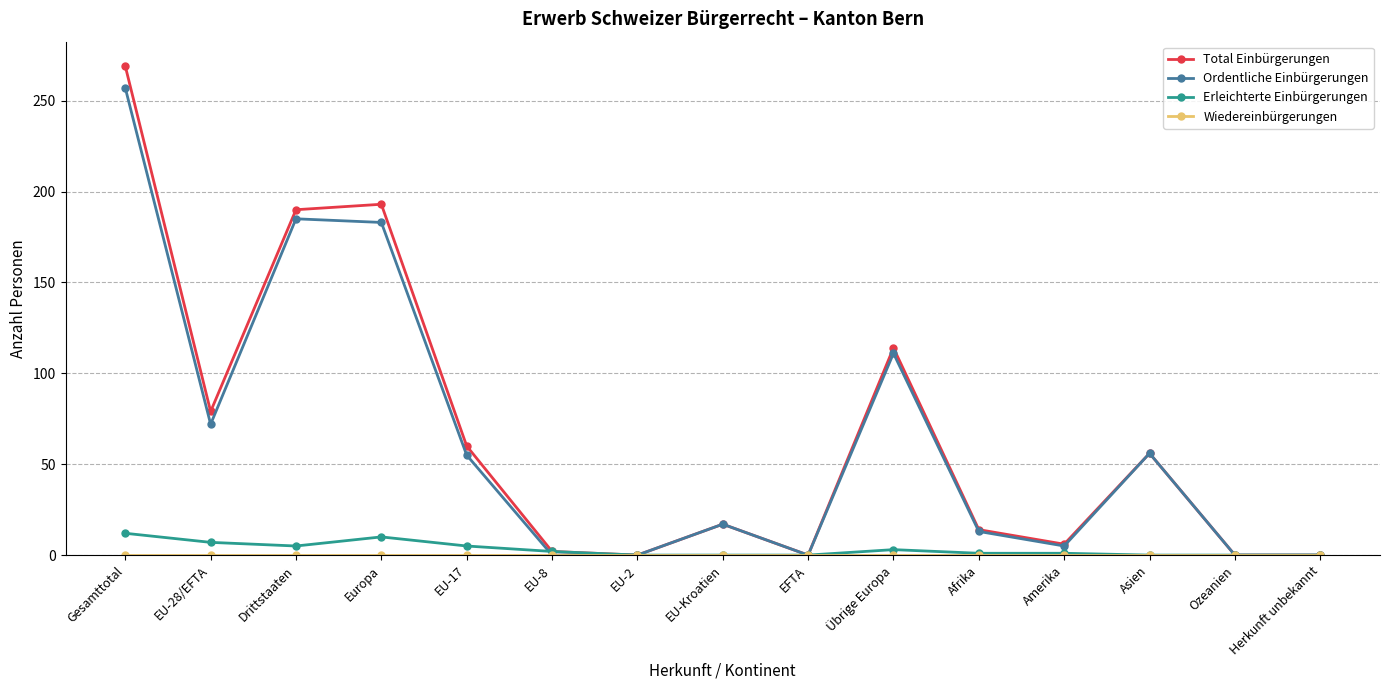

Between EU-28/EFTA and Afrika, which series saw the biggest shift?

Total Einbürgerungen